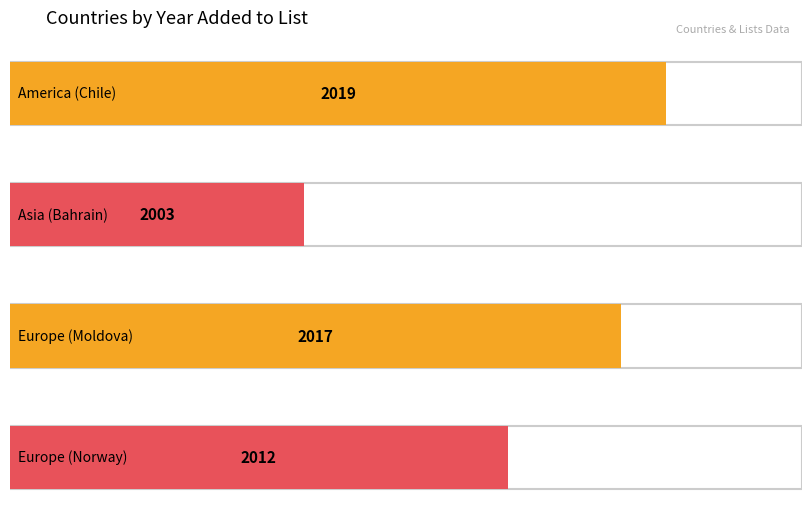

Which label corresponds to the largest value in the chart?

America (Chile)